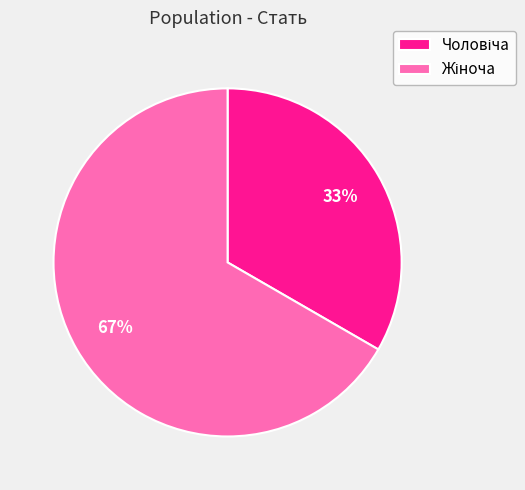

Does any single category account for the majority?

Yes